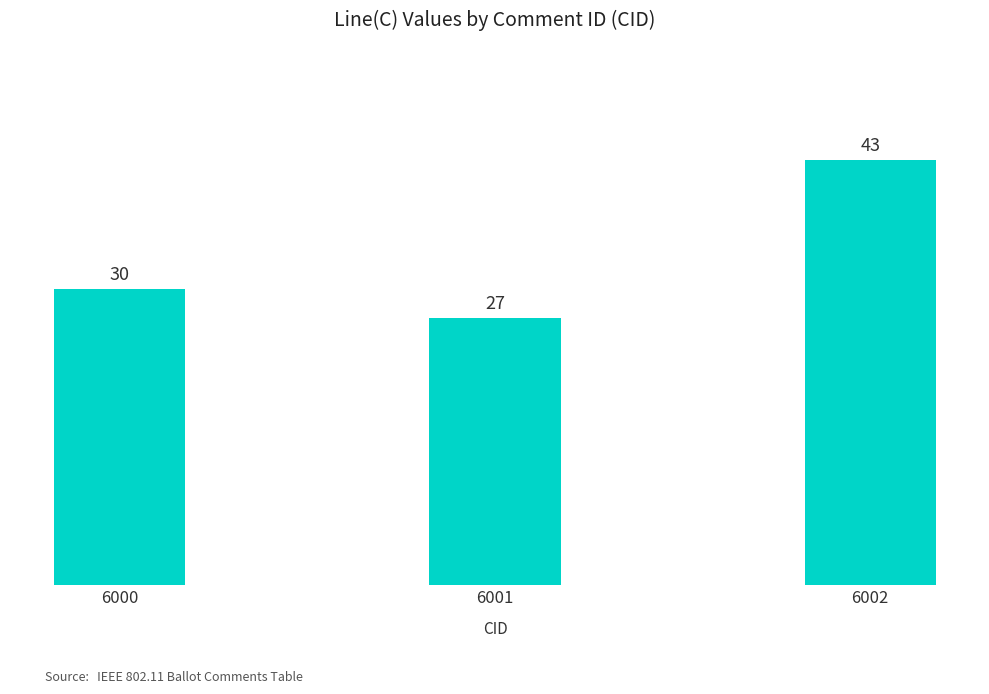

At which category does the chart reach its minimum across all series?

6001